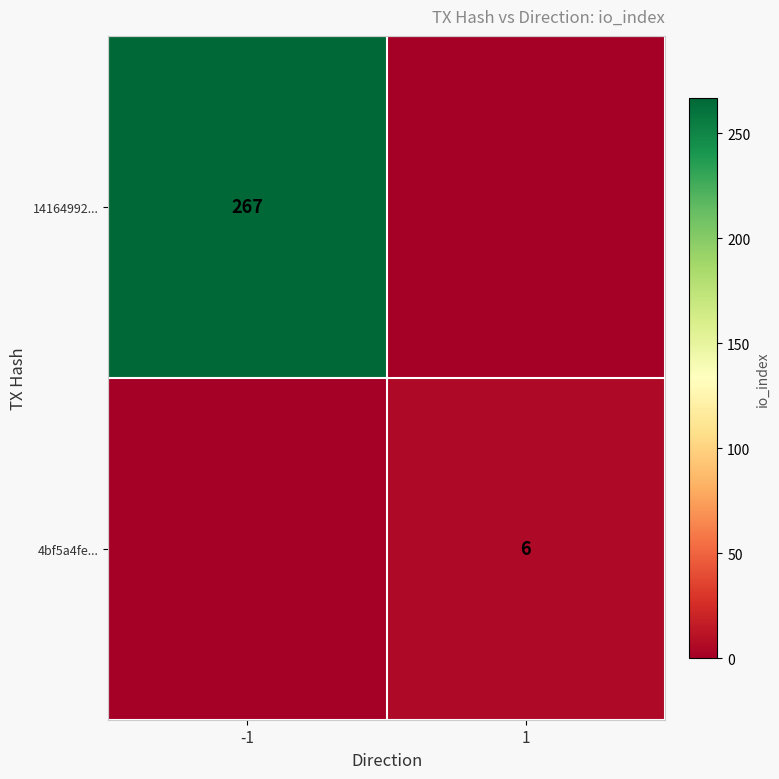

The value of 14164992... at -1 is 267. True or false?

True